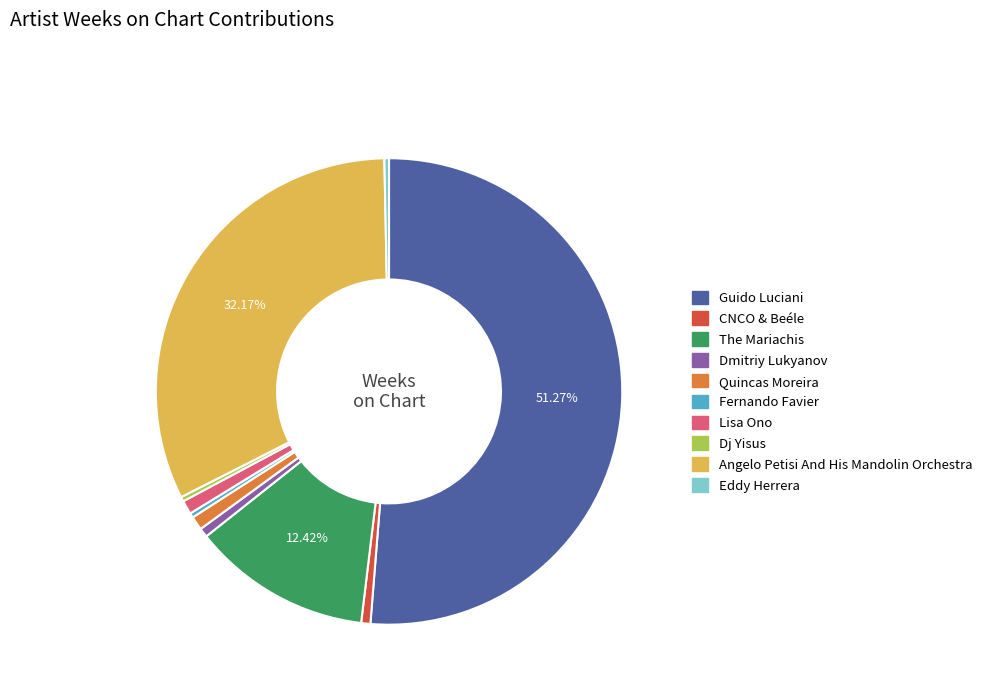

Which slice is the largest?

Guido Luciani